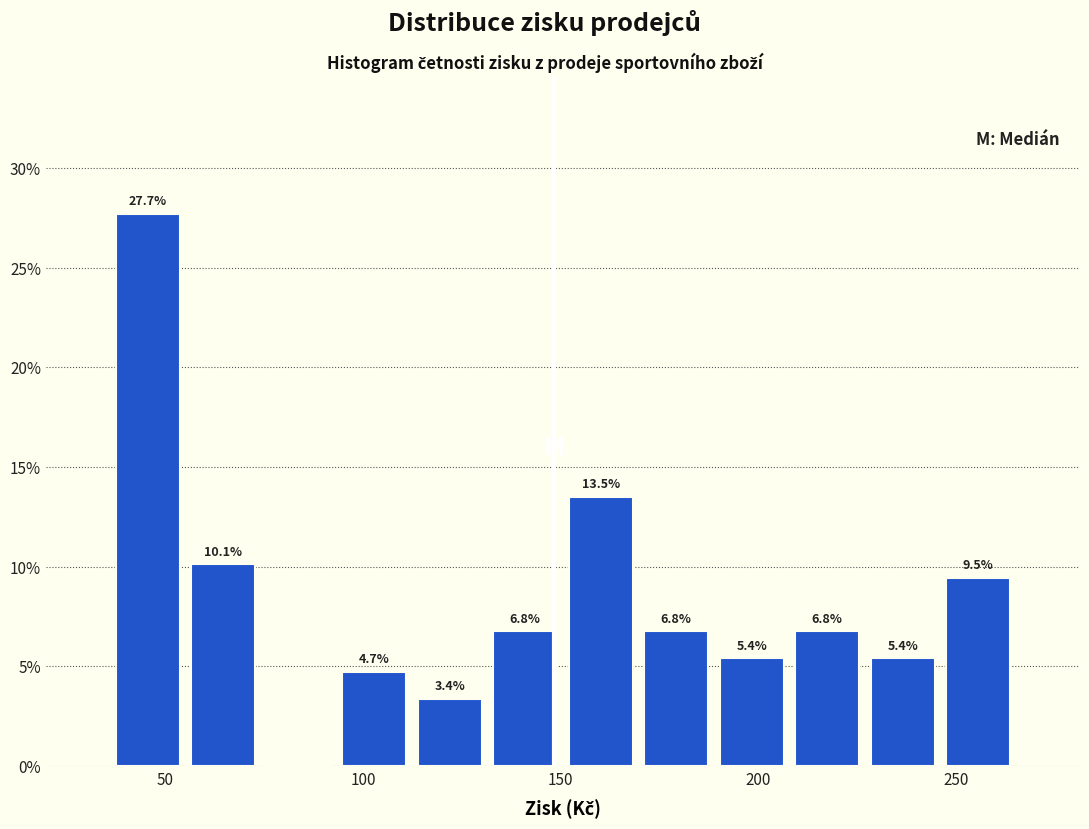

Around what value on the x-axis is the tallest bar? Give the approximate position of its centre, as read against the axis.

45